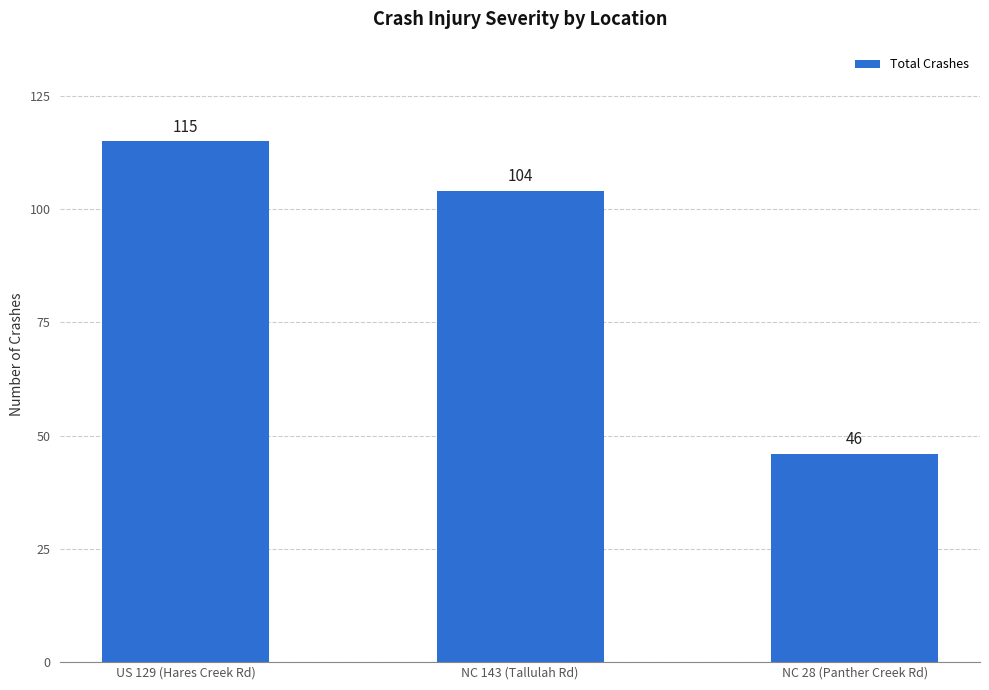

What is the greatest value displayed?

115